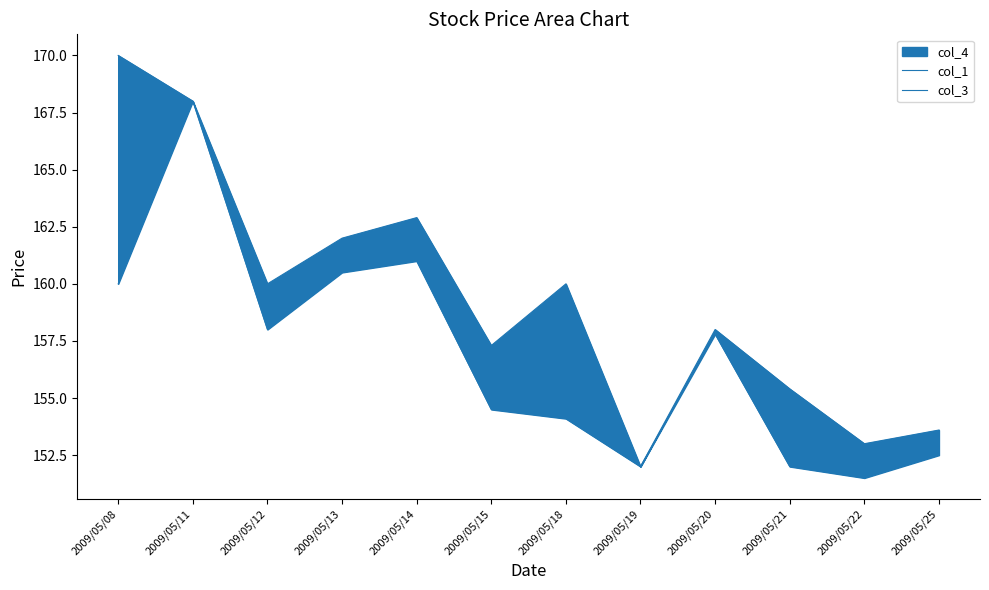

Reading right to left, transcribe all the data shown in this chart.

col_1: 2009/05/25=153.6	2009/05/22=153.0	2009/05/21=155.4	2009/05/20=158.0	2009/05/19=152.0	2009/05/18=160.0	2009/05/15=157.3	2009/05/14=162.9	2009/05/13=162.0	2009/05/12=160.0	2009/05/11=168.0	2009/05/08=170.0
col_3: 2009/05/25=152.5	2009/05/22=151.5	2009/05/21=152.0	2009/05/20=157.8	2009/05/19=152.0	2009/05/18=154.1	2009/05/15=154.5	2009/05/14=161.0	2009/05/13=160.5	2009/05/12=158.0	2009/05/11=168.0	2009/05/08=160.0